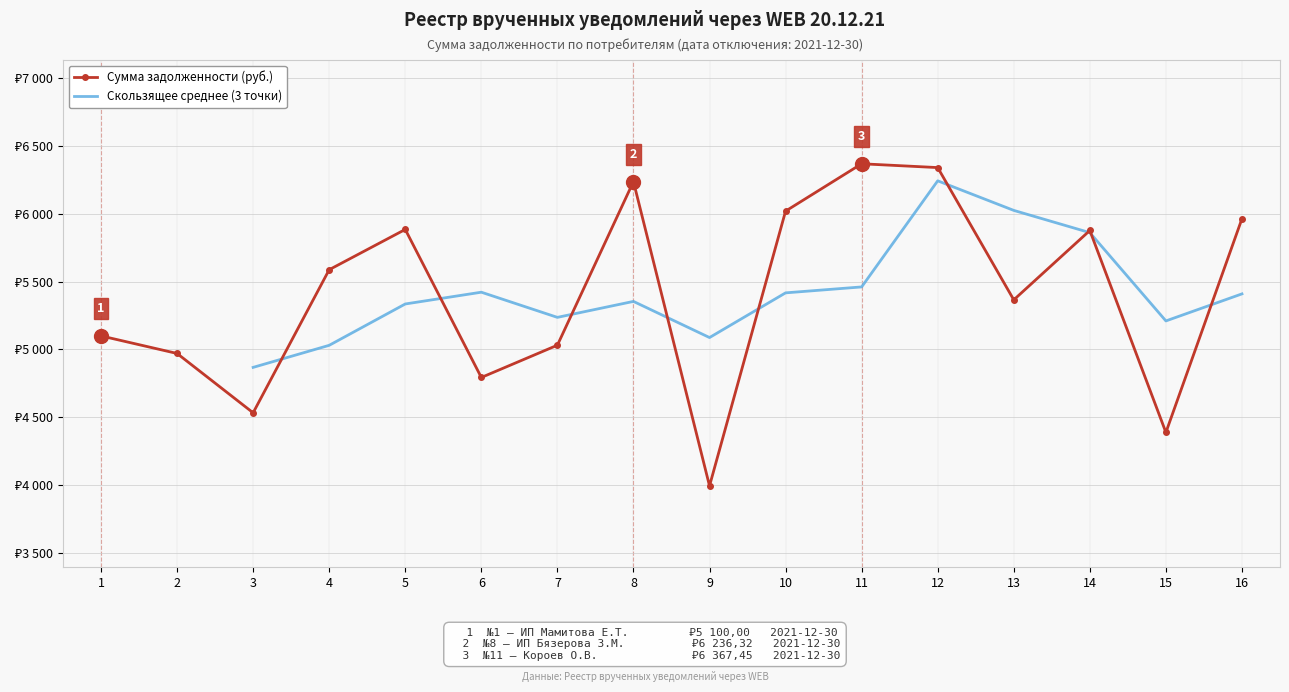

Between 5 and 4, which is larger?

5